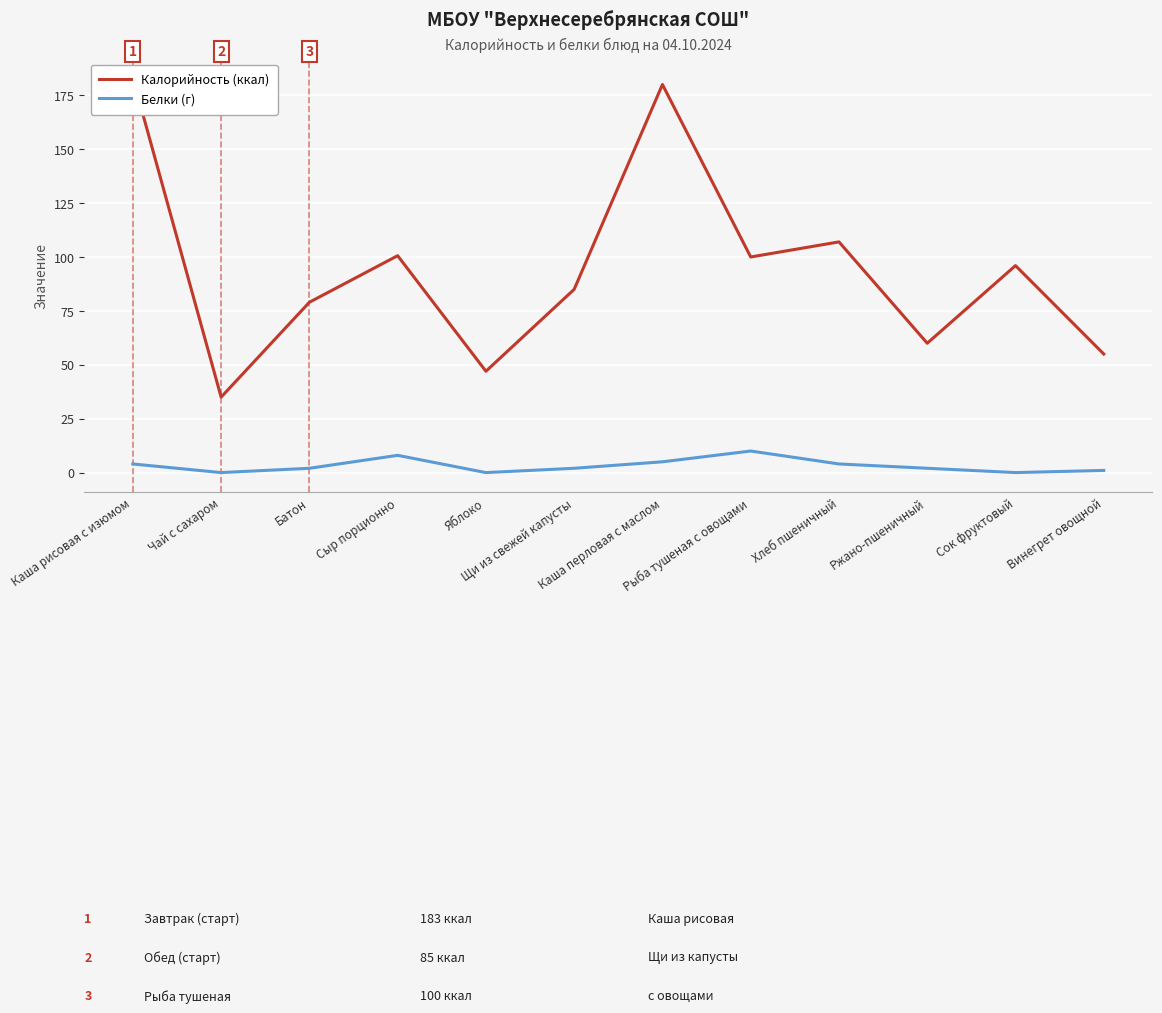

What is the label of the 4th point from the left?

Сыр порционно